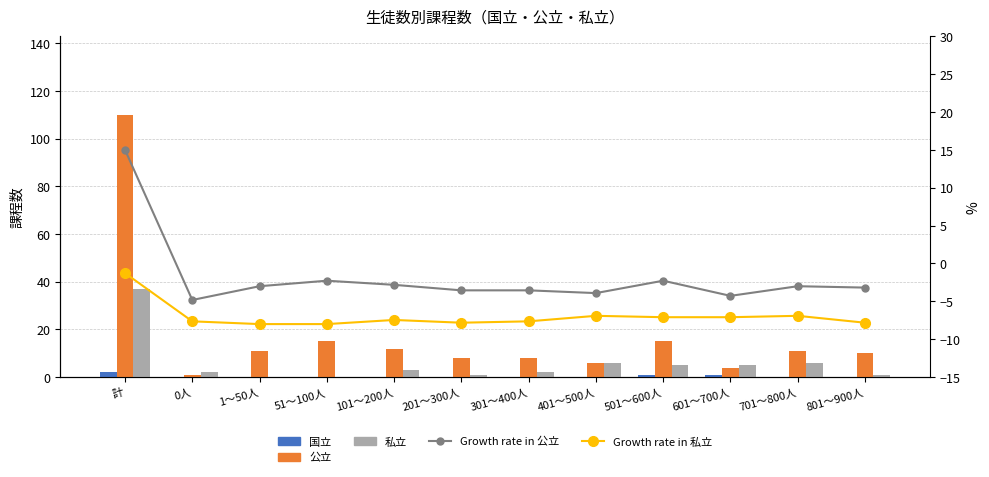

At which label does 私立 reach its minimum?

1～50人